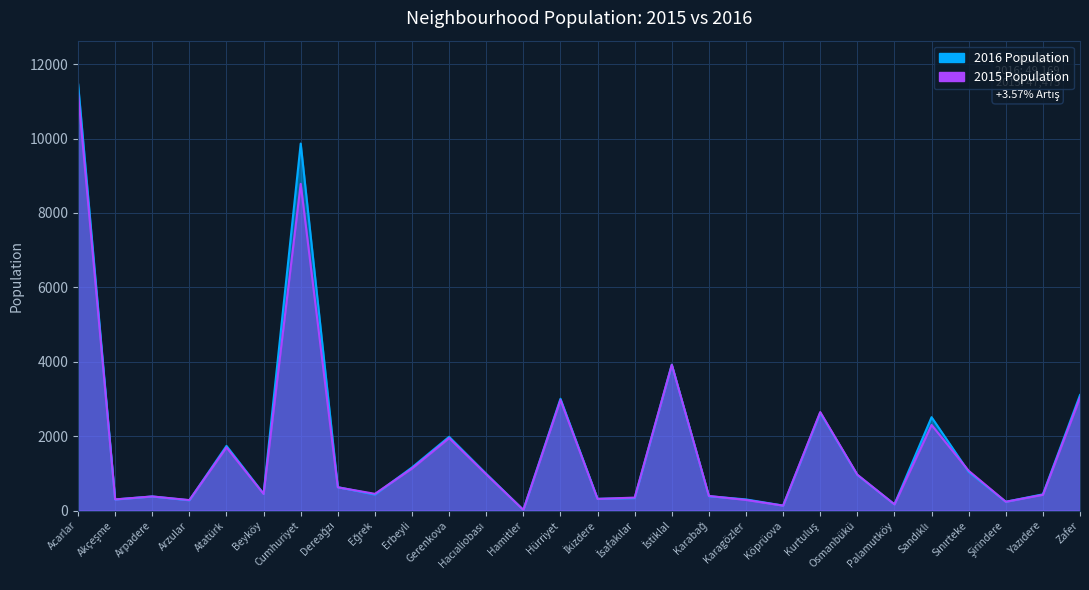

True or false: 2016 Population has a value of 6373 at İstiklal.

False